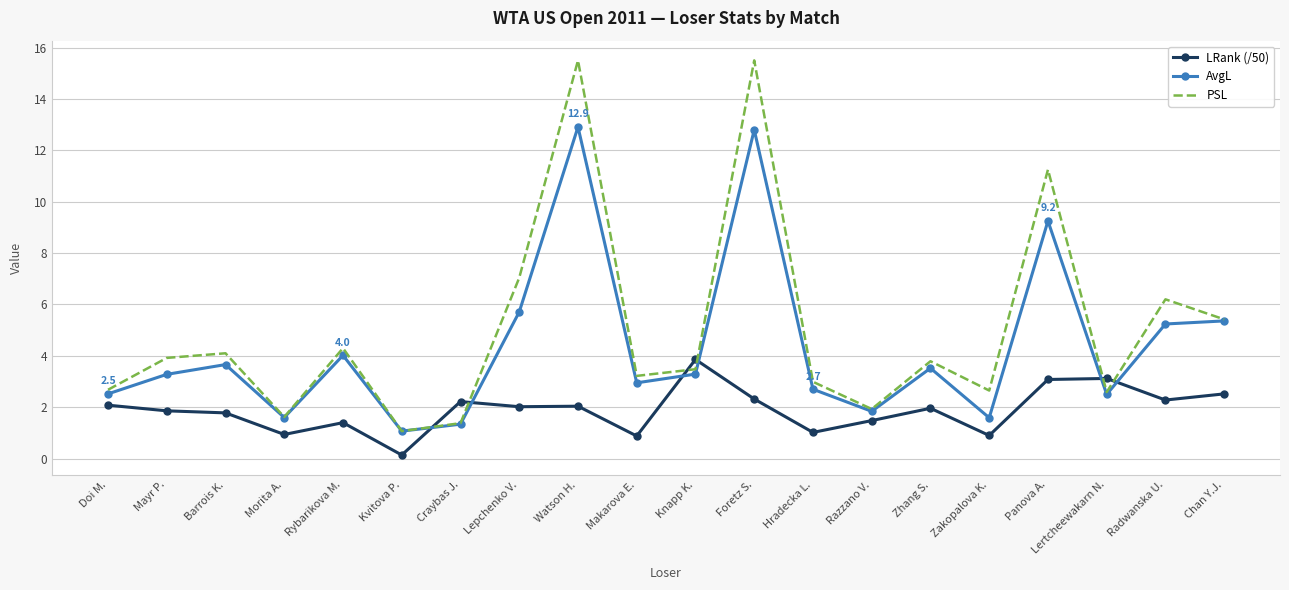

How many interior local valleys does the PSL series have?

6